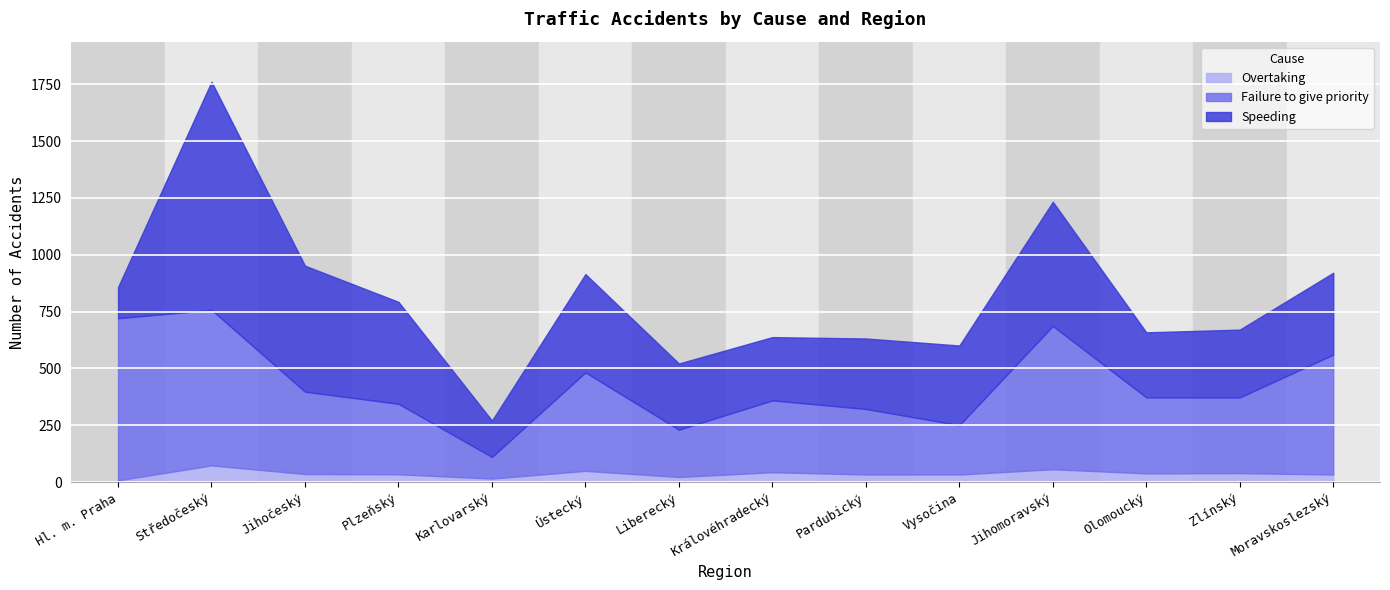

How many distinct data groups are displayed?

3